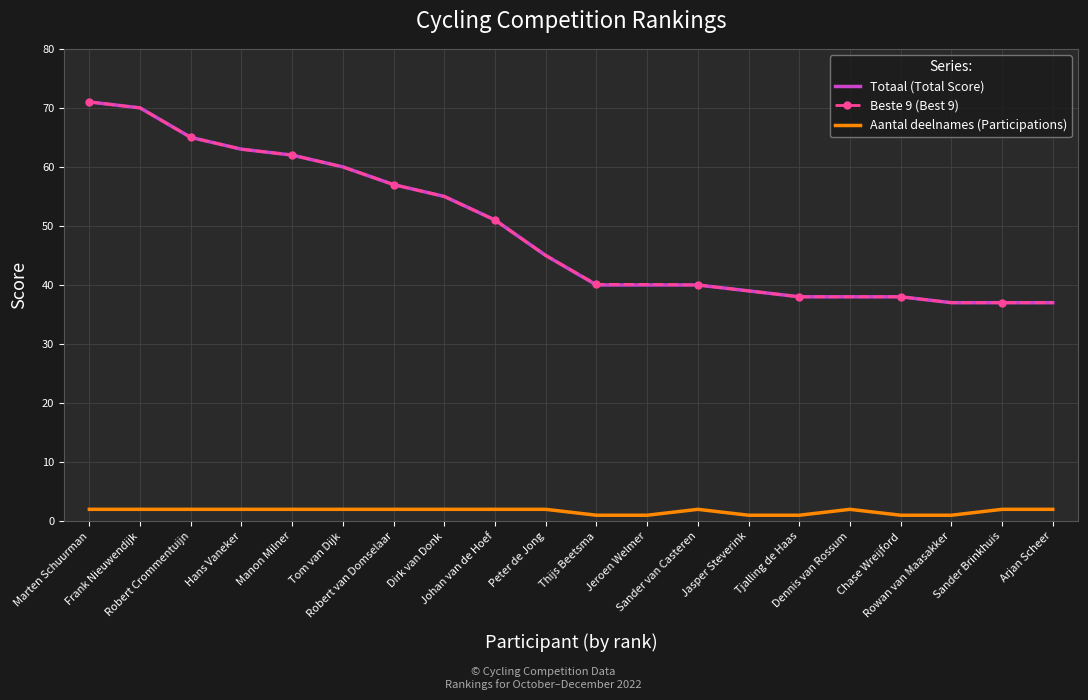

True or false: Aantal deelnames (Participations) and Beste 9 (Best 9) intersect in this chart.

False